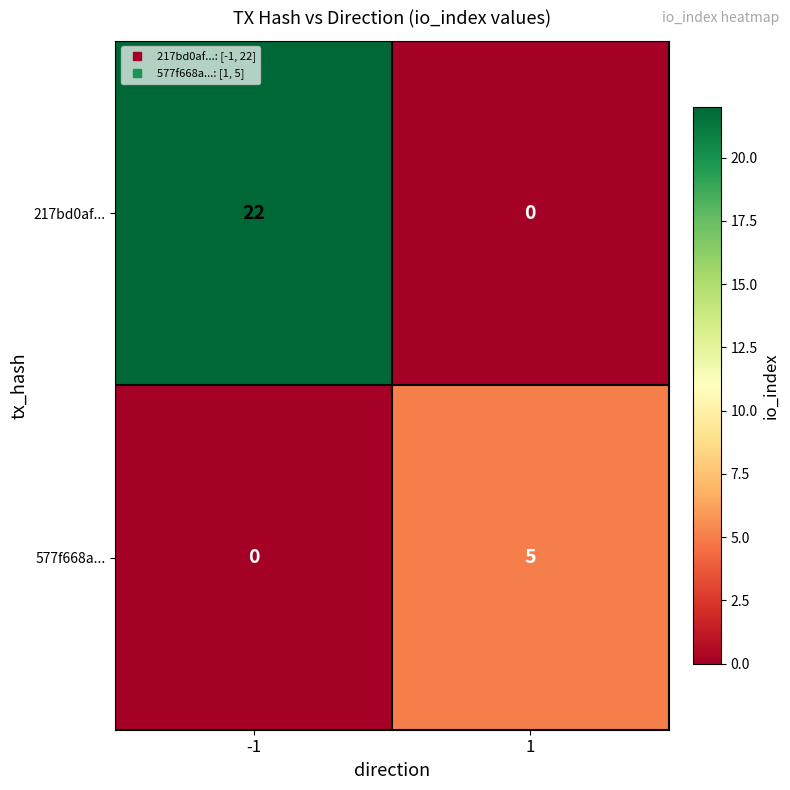

List the series in order of their overall mean, highest first.

217bd0af..., 577f668a...